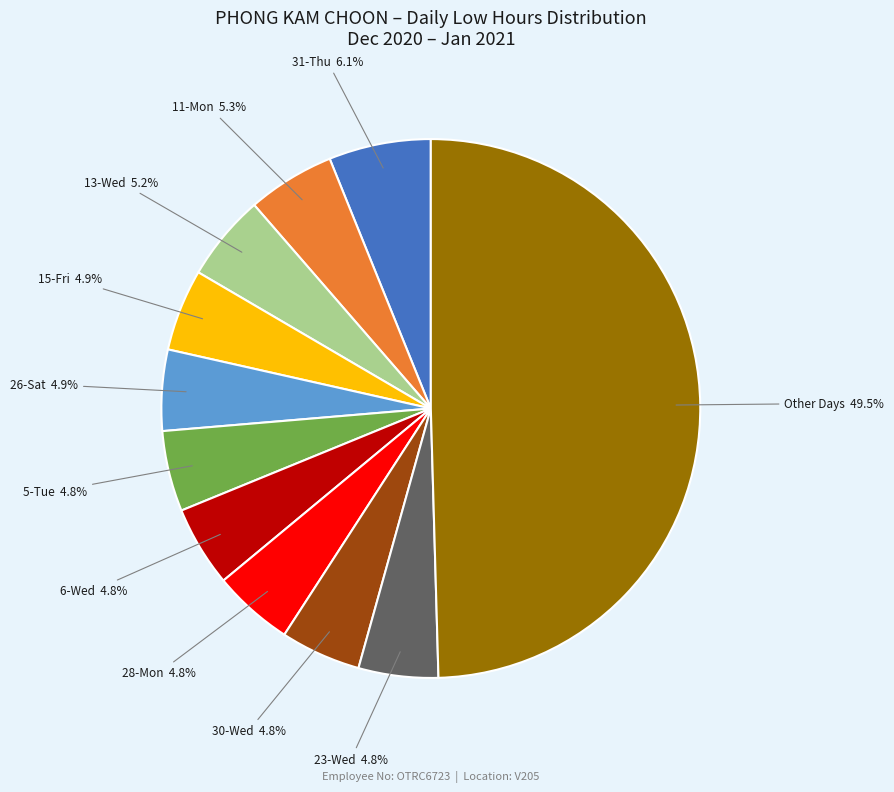

Count the number of slices in the pie.

11